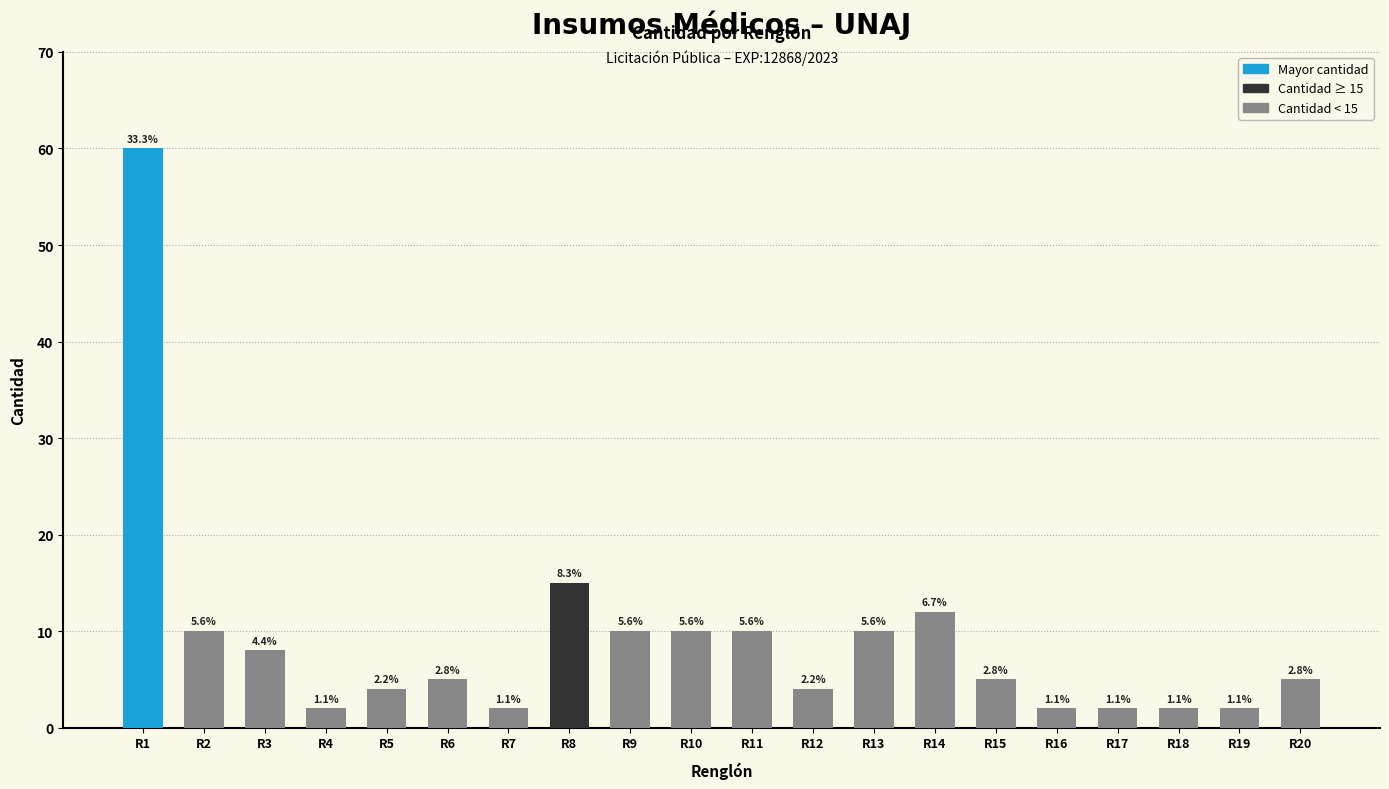

How many bars are there in total?

20